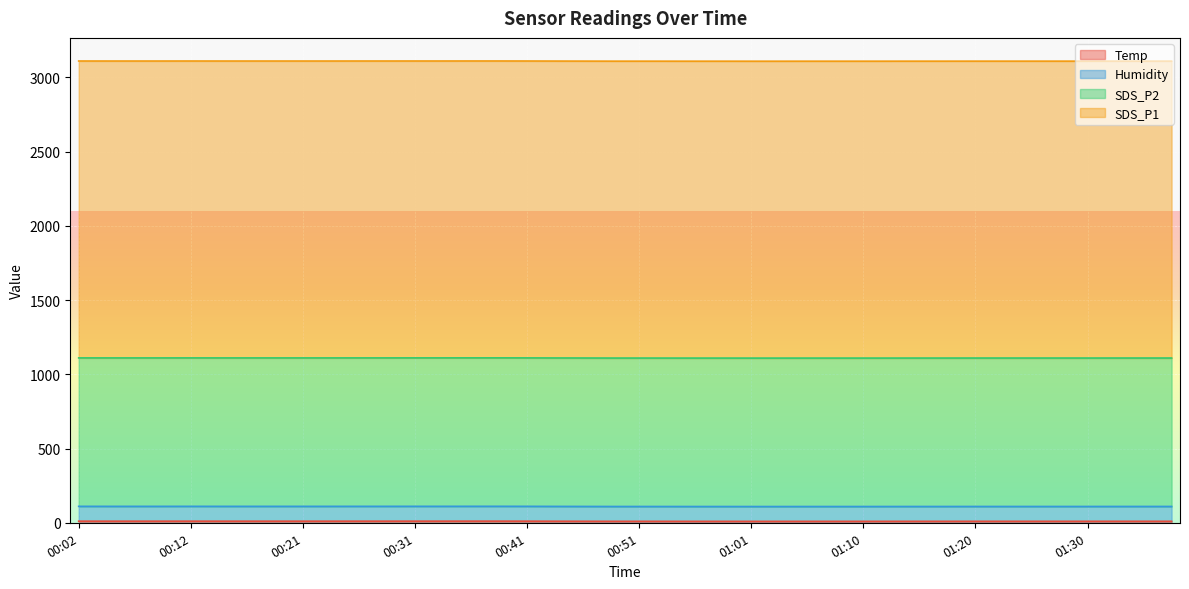

True or false: SDS_P1 and Humidity cross at least once.

False